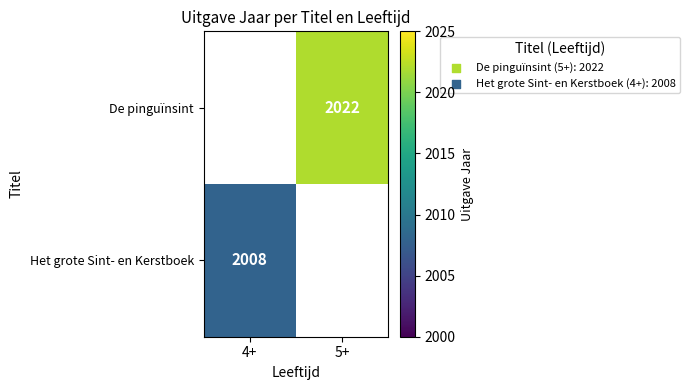

Is the value of Het grote Sint- en Kerstboek at 4+ greater than the value of De pinguïnsint at 5+?

No